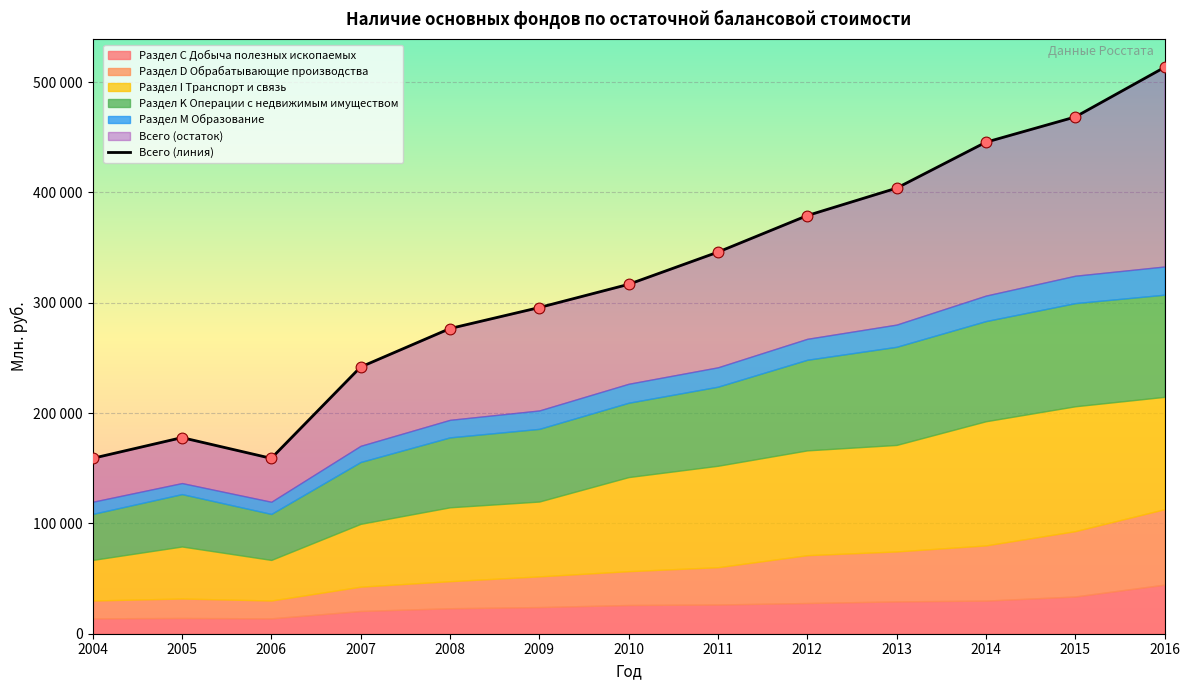

Which series contains the highest Y value?

Всего